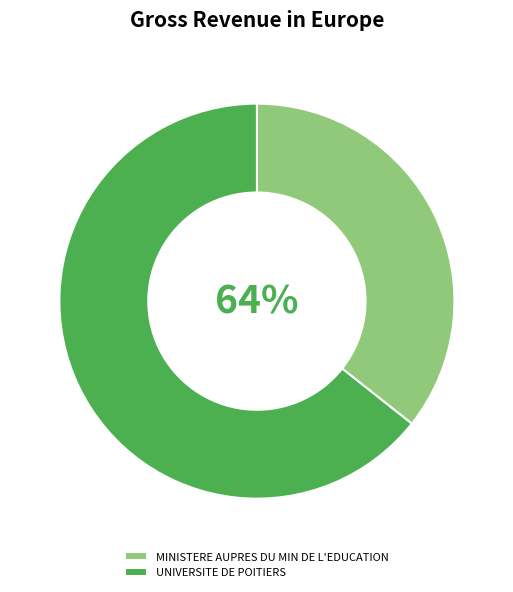

Which category has the smallest portion of the pie?

MINISTERE AUPRES DU MIN DE L'EDUCATION